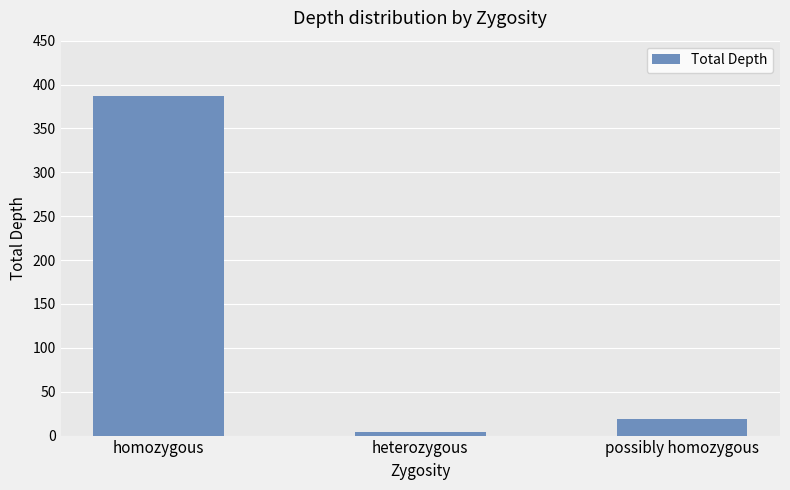

True or false: the data shows 19 at possibly homozygous.

True